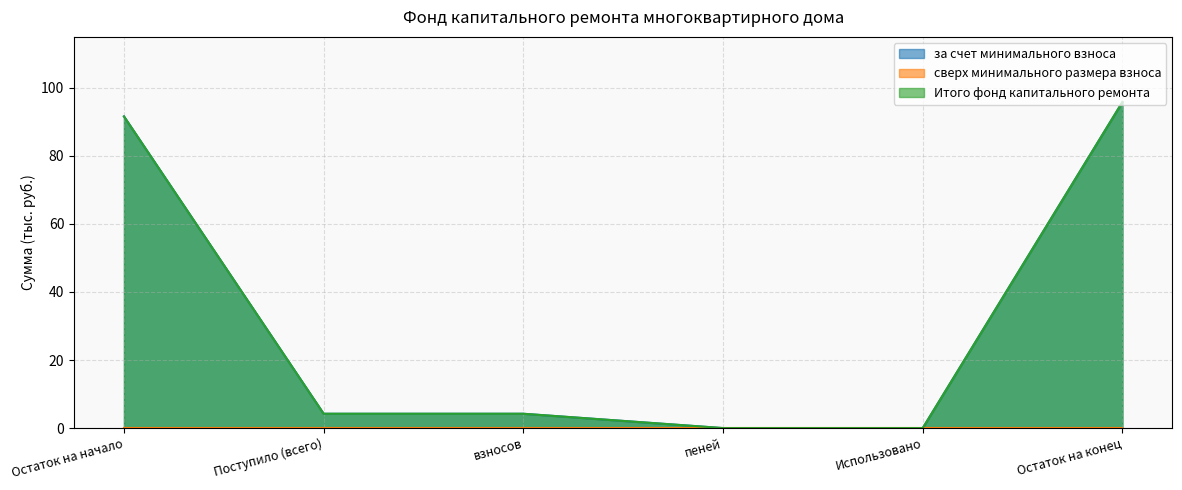

Which series has the largest range (max minus min)?

за счет минимального взноса